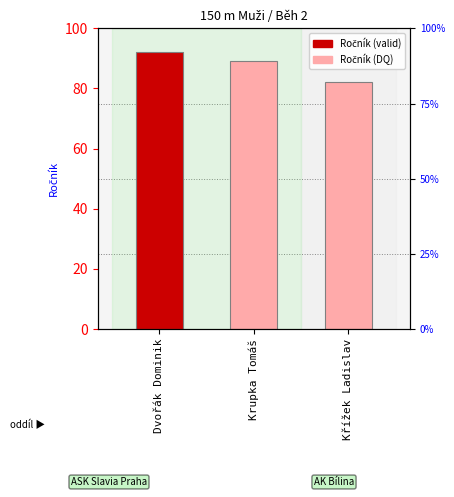

What position from the right is Dvořák Dominik?

3